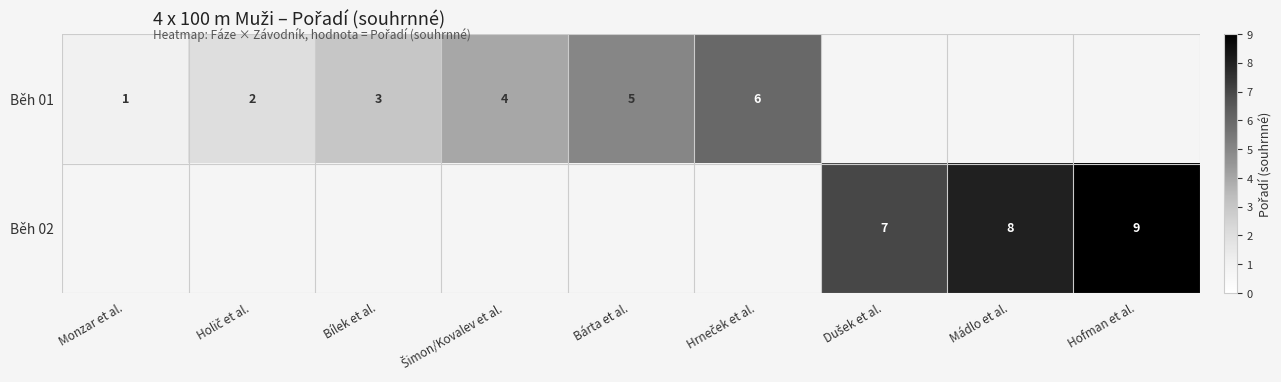

True or false: Běh 01 has a value of 1 at Monzar et al..

True